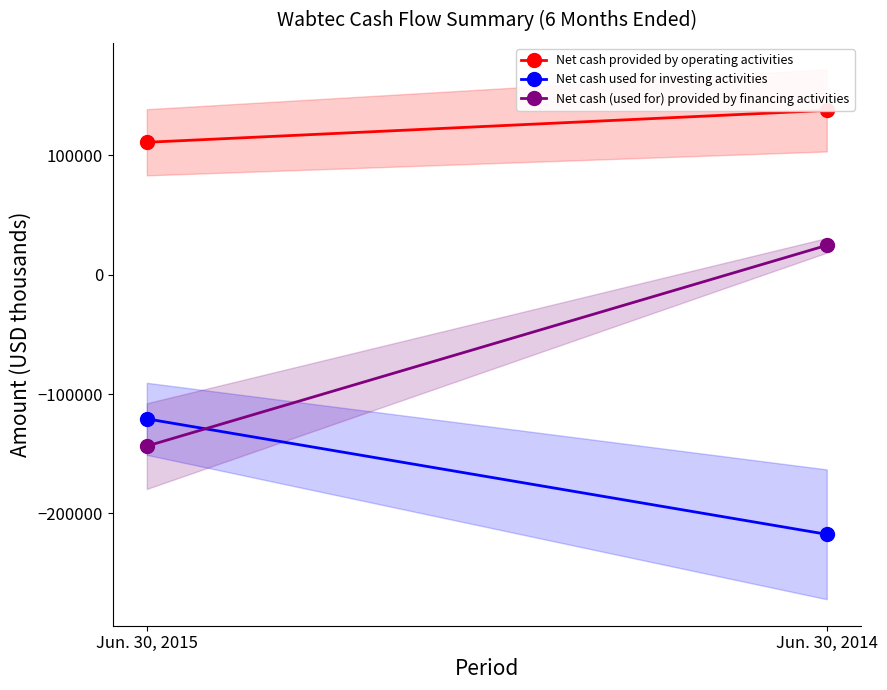

Reading left to right, what are all the values shown in this chart?

Net cash provided by operating activities: Jun. 30, 2015=110926	Jun. 30, 2014=137659
Net cash used for investing activities: Jun. 30, 2015=-120790	Jun. 30, 2014=-217557
Net cash (used for) provided by financing activities: Jun. 30, 2015=-143637	Jun. 30, 2014=24585